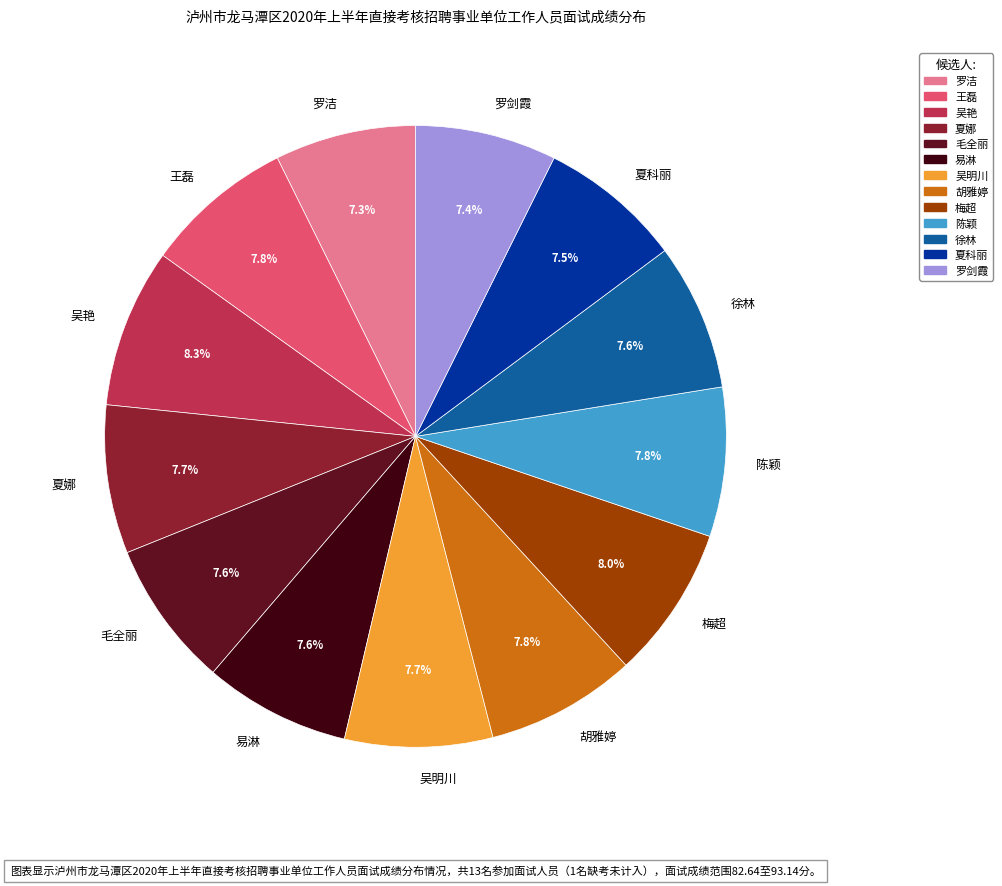

True or false: 徐林 accounts for 20% of the total.

False